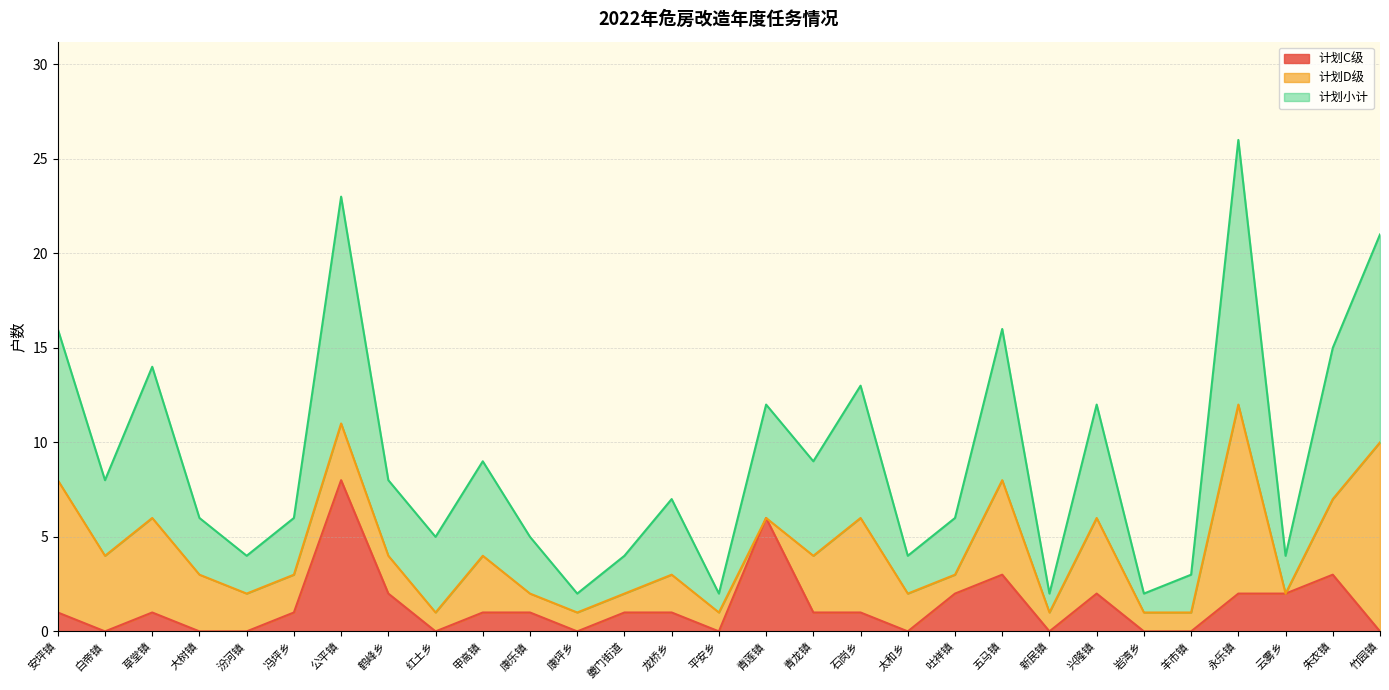

What is the total value across all series at 竹园镇?

21